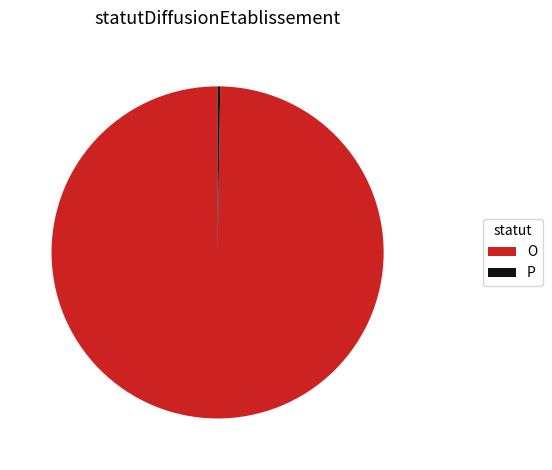

The O slice represents 100% of the pie. True or false?

True